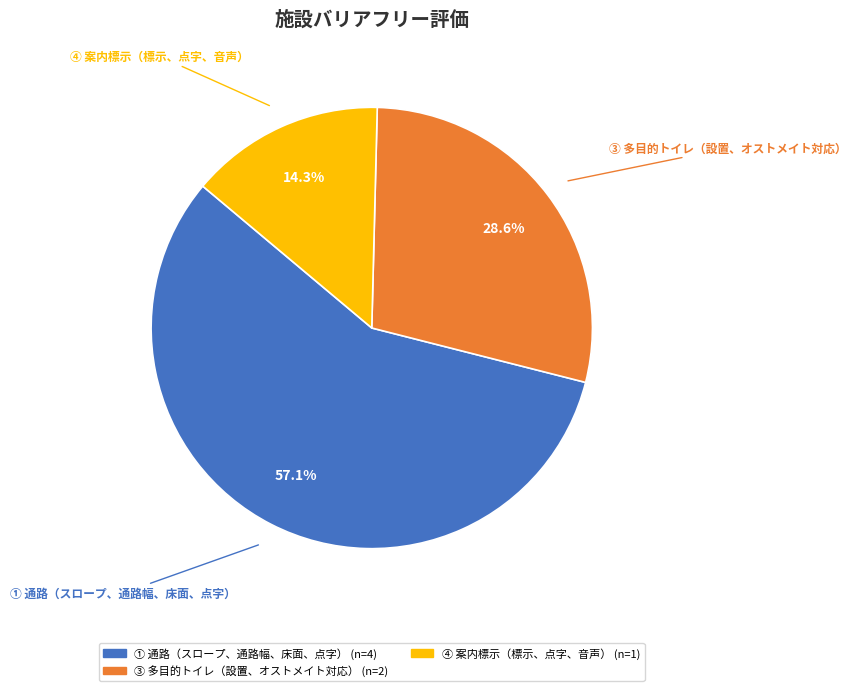

How many slices are in this pie chart?

3